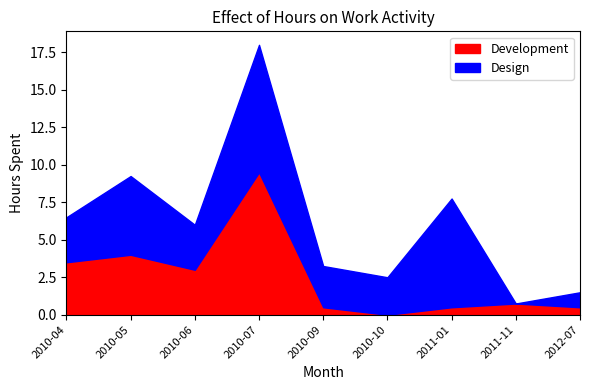

Reading right to left, extract all data points from this chart.

Development: 0.5	0.8	0.5	0.0	0.5	9.5	3.0	4.0	3.5
Design: 1.0	0.0	7.2	2.5	2.8	8.5	3.0	5.2	3.0